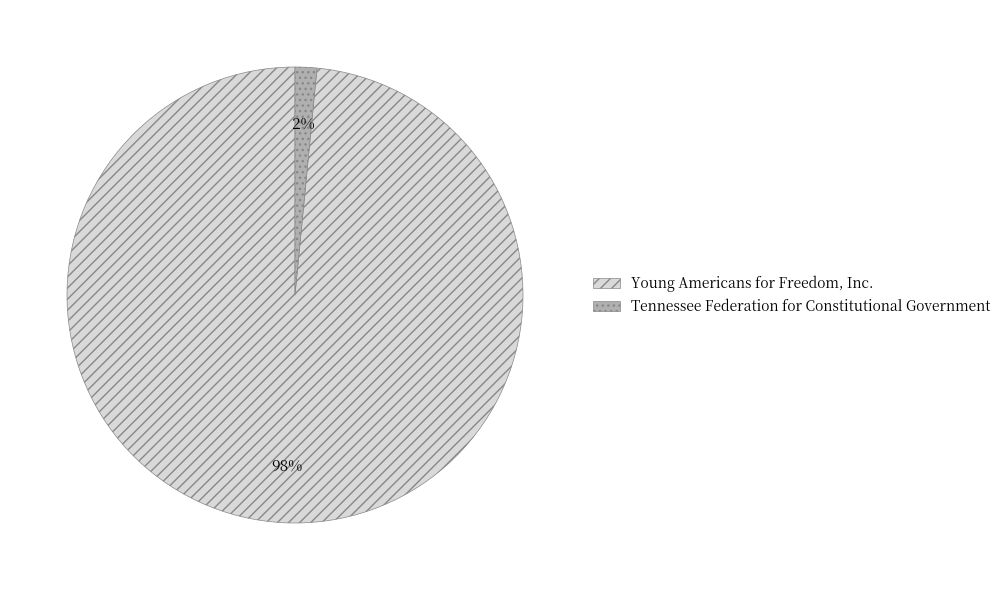

To the nearest percent, what percentage of the pie is Young Americans for Freedom, Inc.?

98%